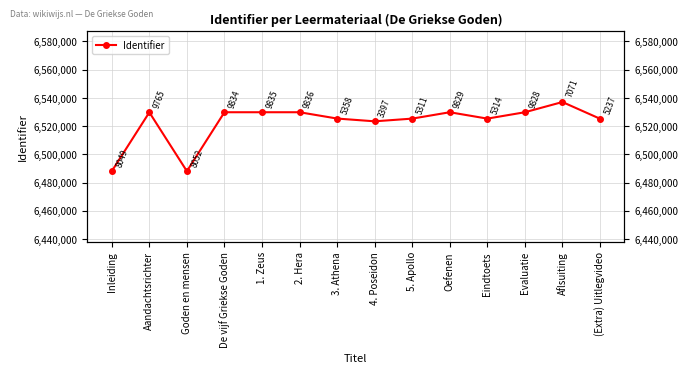

What is the maximum value shown in the chart?

6537071